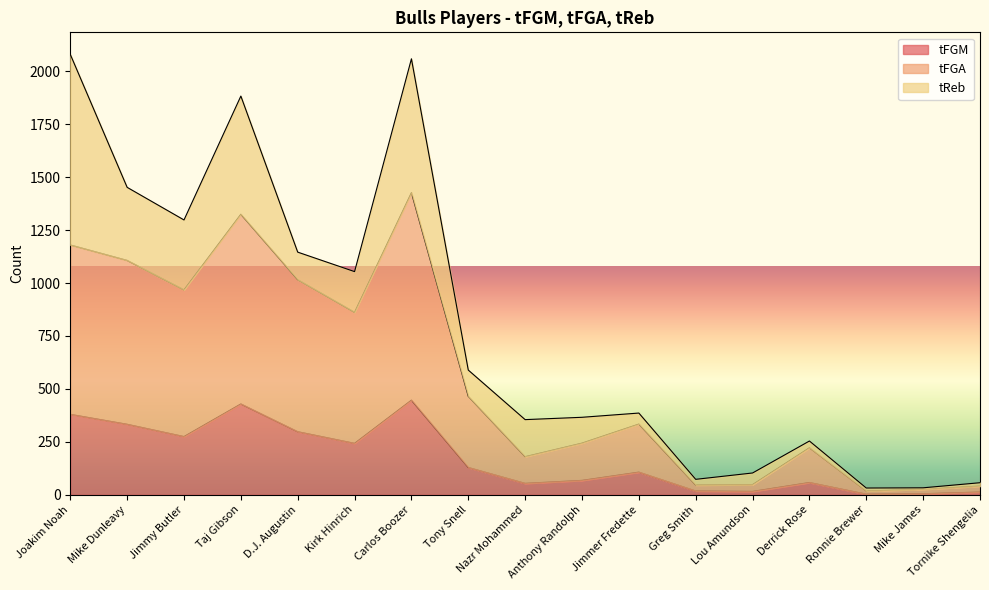

The value of tFGA at Lou Amundson is 48. True or false?

True